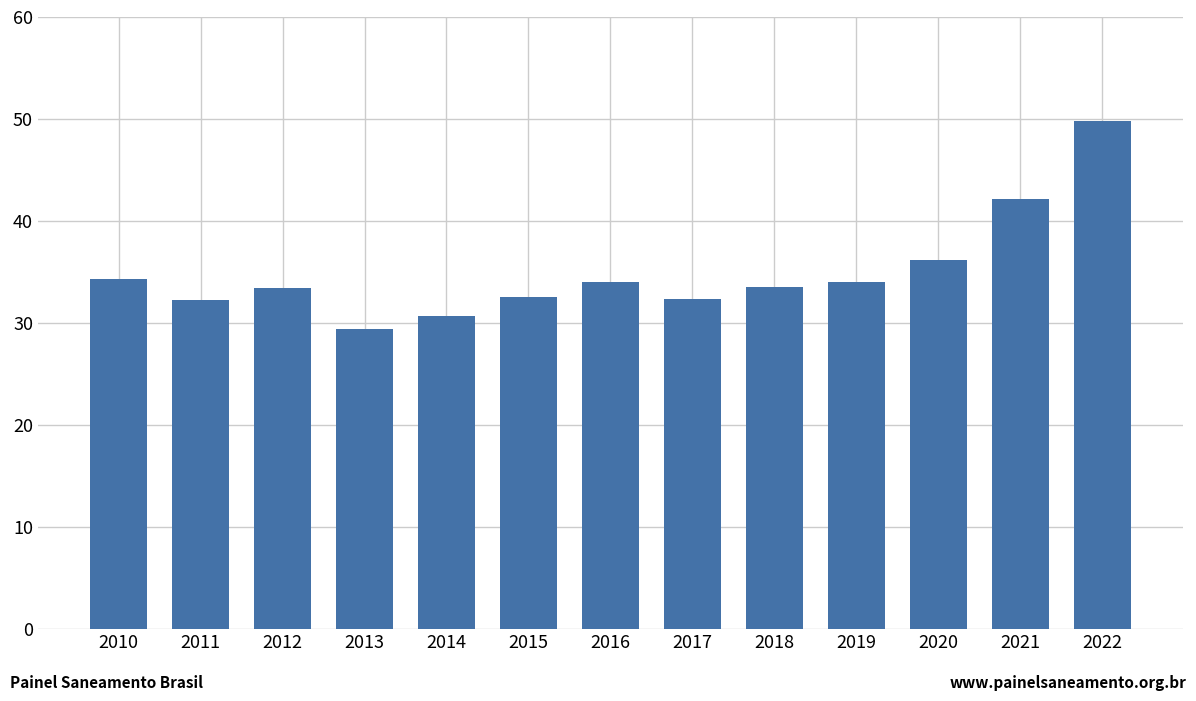

What is the approximate value at 2021?

42.1